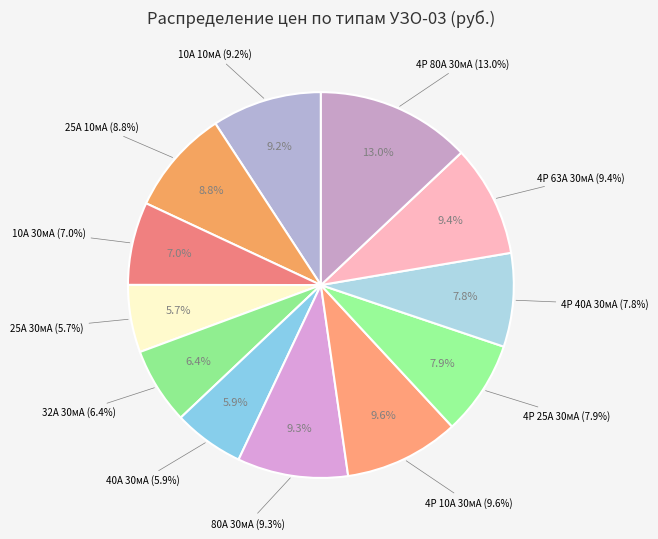

Combined, do 10А 10мА and 25А 10мА account for over 50%?

No